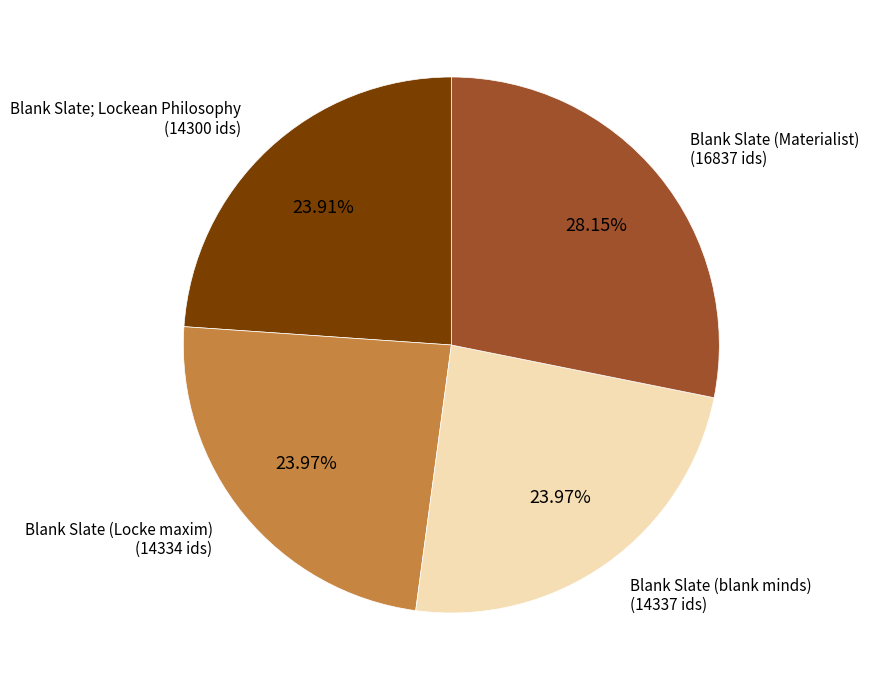

What percentage is the Blank Slate (Locke maxim) slice, to the nearest percent?

24%